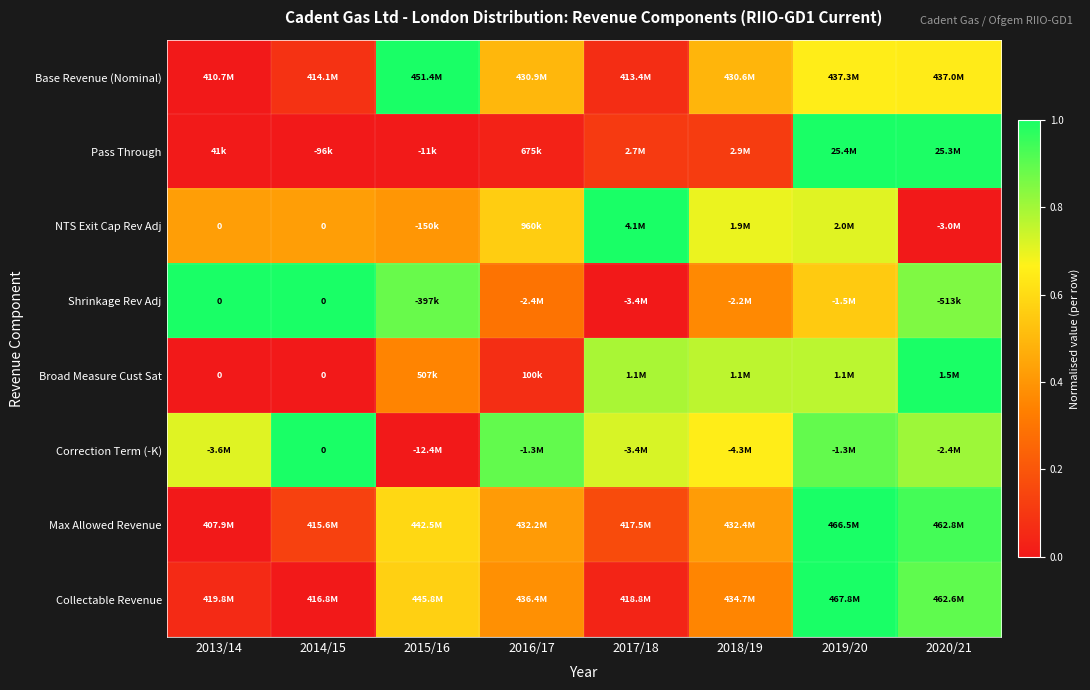

What value does the Base Revenue (Nominal) series have at 2020/21?

0.6